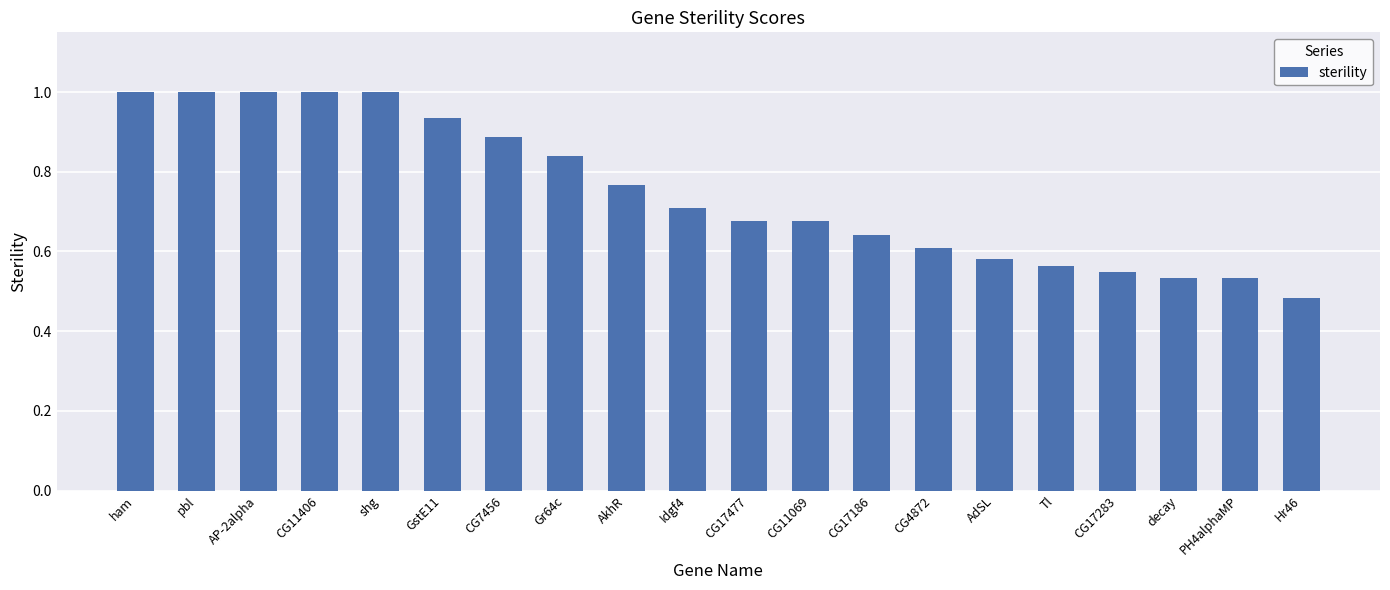

How many bars are there in total?

20